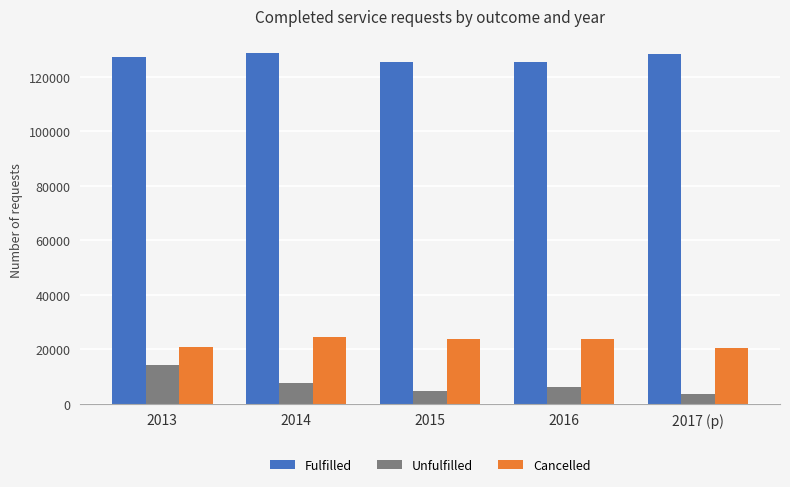

Which series has the largest total across all categories?

Fulfilled